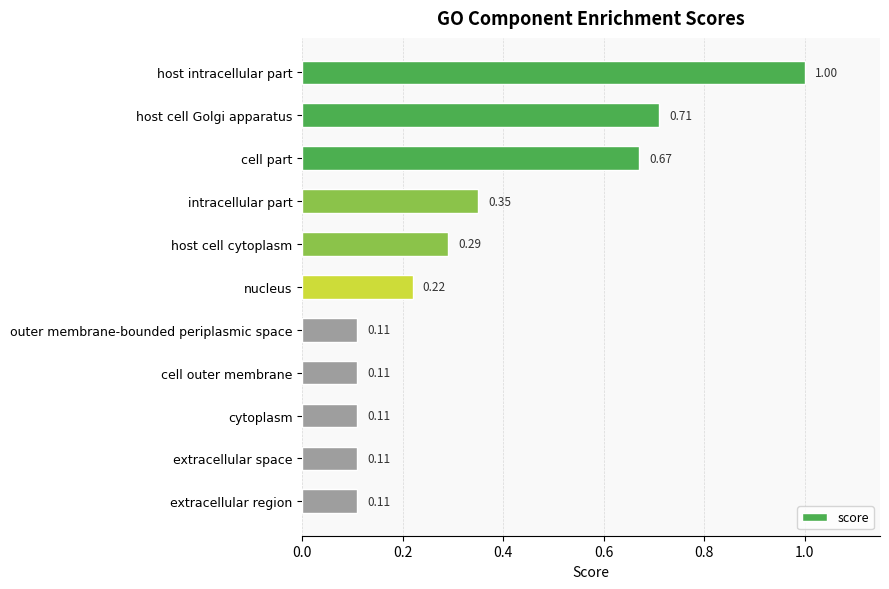

How many series are shown in this chart?

1